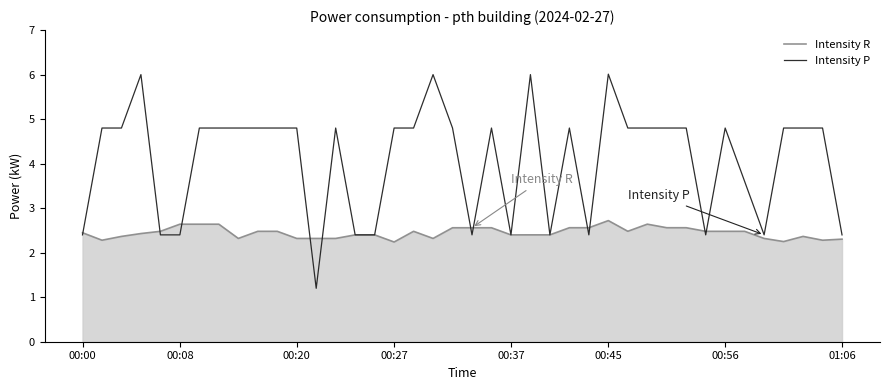

True or false: Intensity R and Intensity P cross at least once.

True